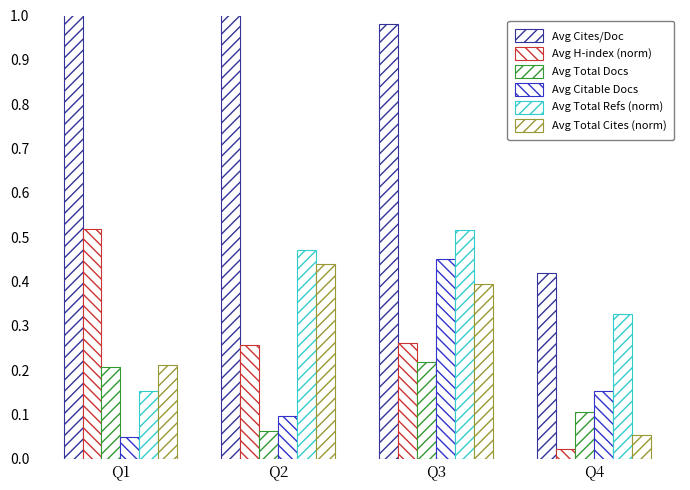

Rank the series by their maximum value, from highest to lowest.

Avg Cites/Doc, Avg H-index (norm), Avg Total Refs (norm), Avg Citable Docs, Avg Total Cites (norm), Avg Total Docs